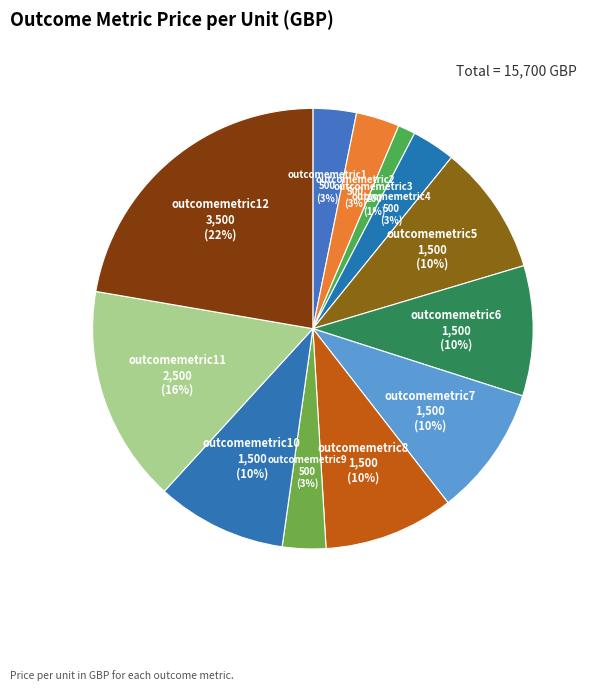

Which has a higher value, outcomemetric11 or outcomemetric8?

outcomemetric11